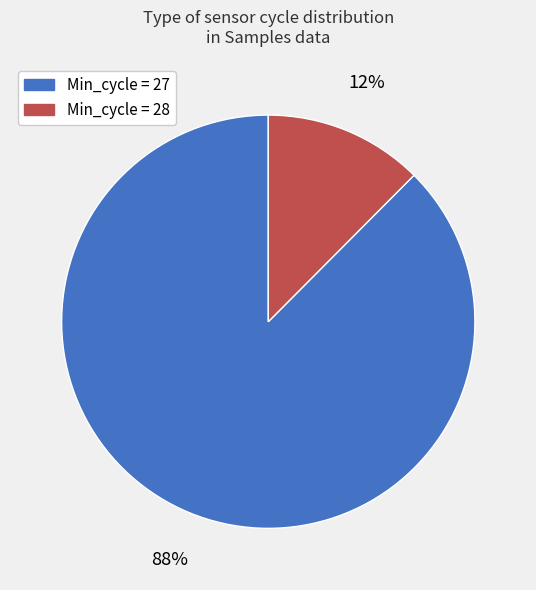

Is the sum of Min_cycle = 28 and Min_cycle = 27 greater than half?

Yes